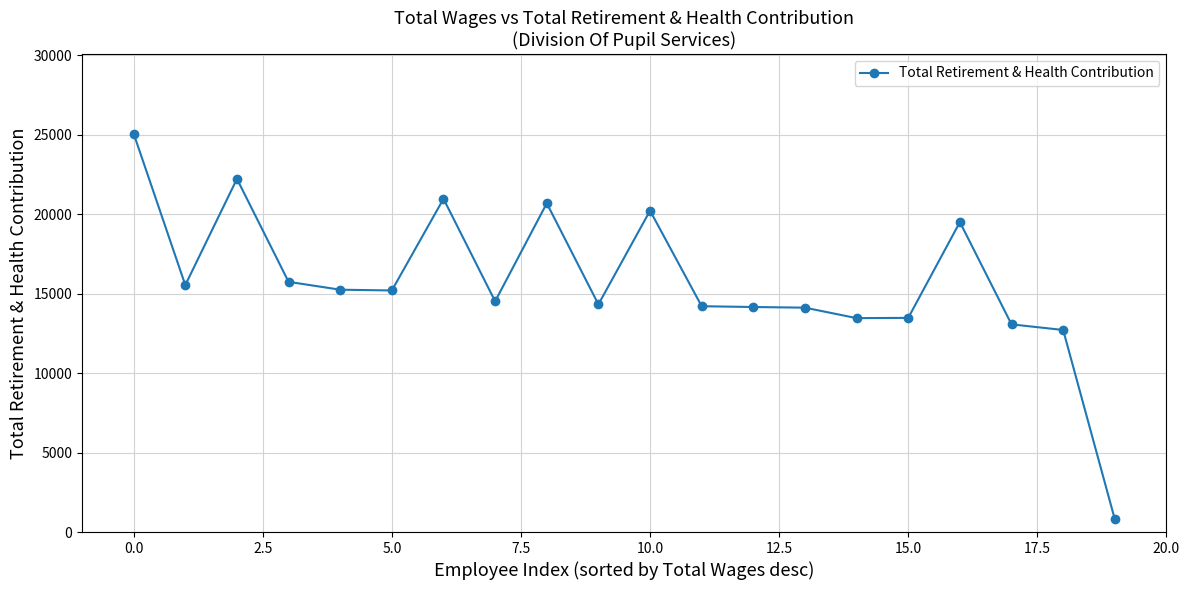

How many data points does each series have?

20